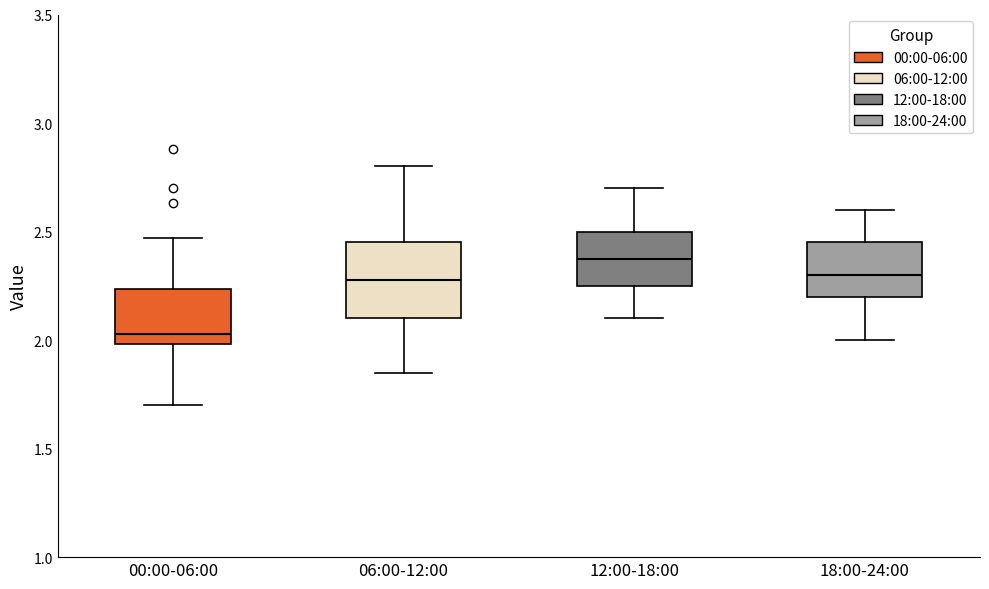

Where does the median line of the box for 18:00-24:00 sit on the y-axis? The values are not printed on the chart, so give them approximately, as read against the axis.

2.30